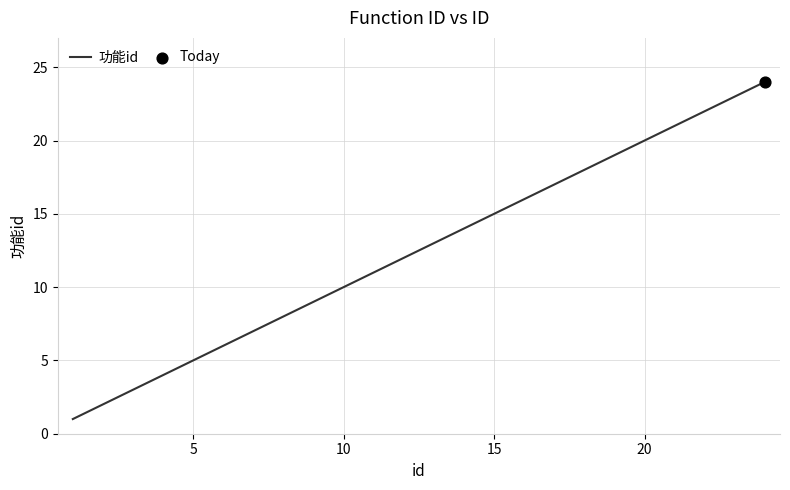

What is the difference between the maximum and minimum values?

23